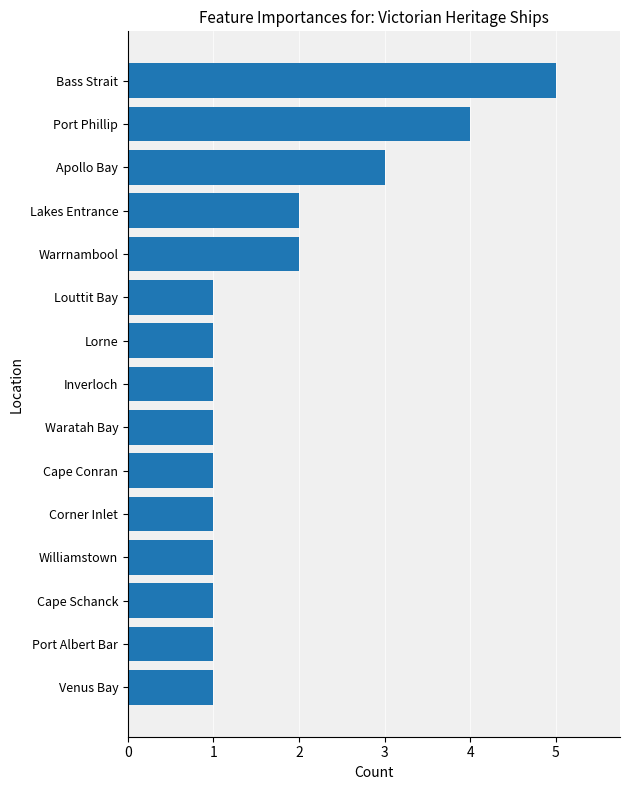

How many values are between 1 and 2?

12